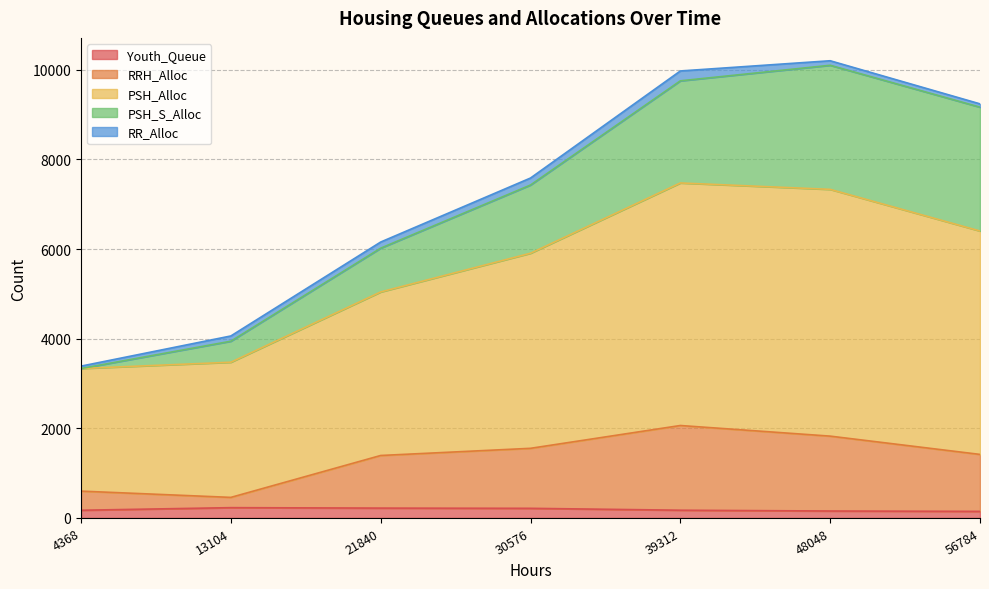

What is the average value of the Youth_Queue series?

187